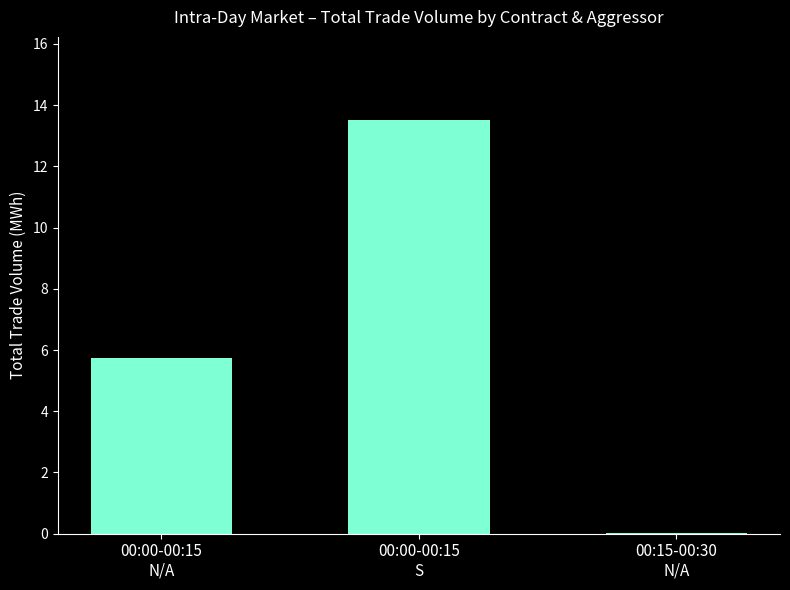

Which label corresponds to the largest value in the chart?

00:00-00:15
S